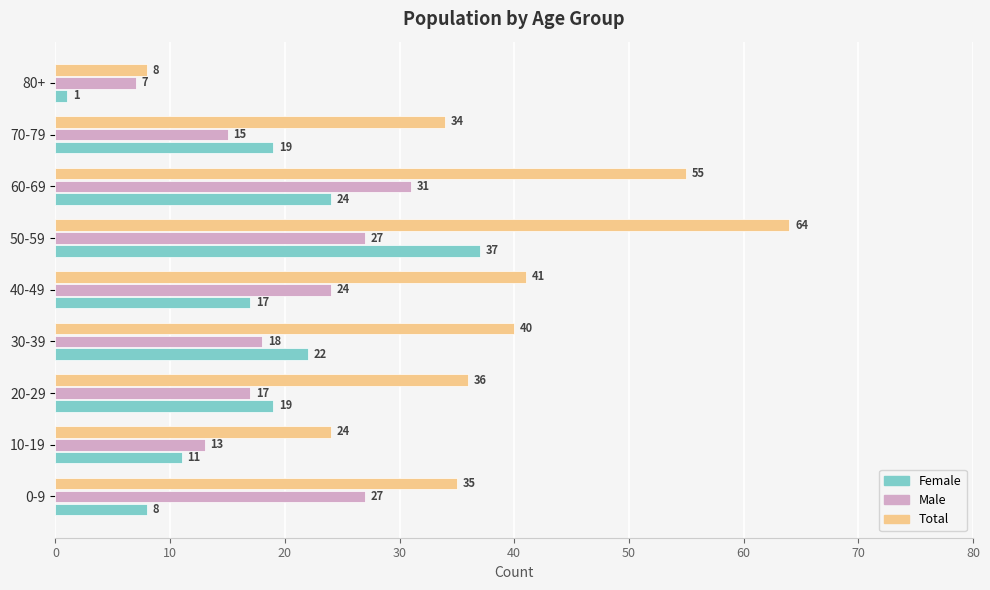

At which category does the chart reach its minimum across all series?

80+